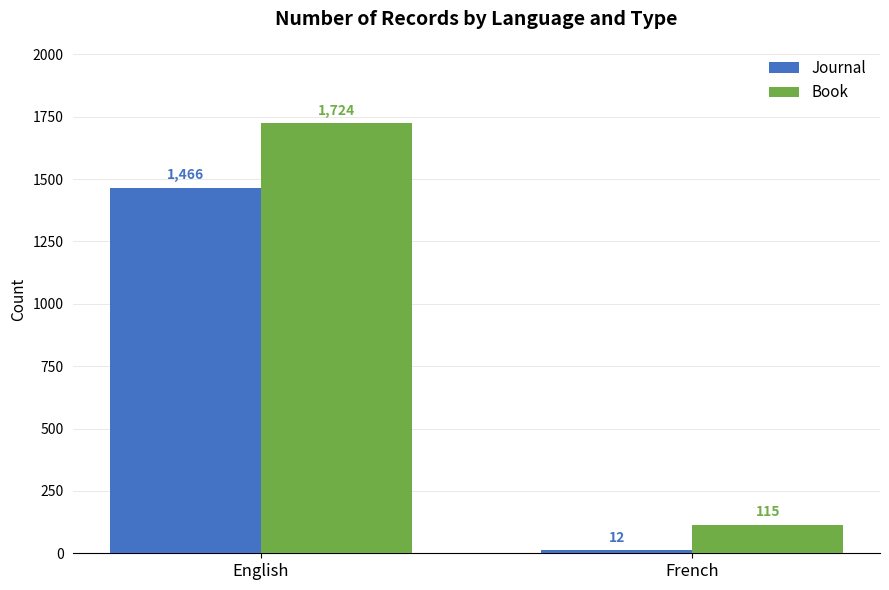

True or false: Journal has a value of 2604 at English.

False